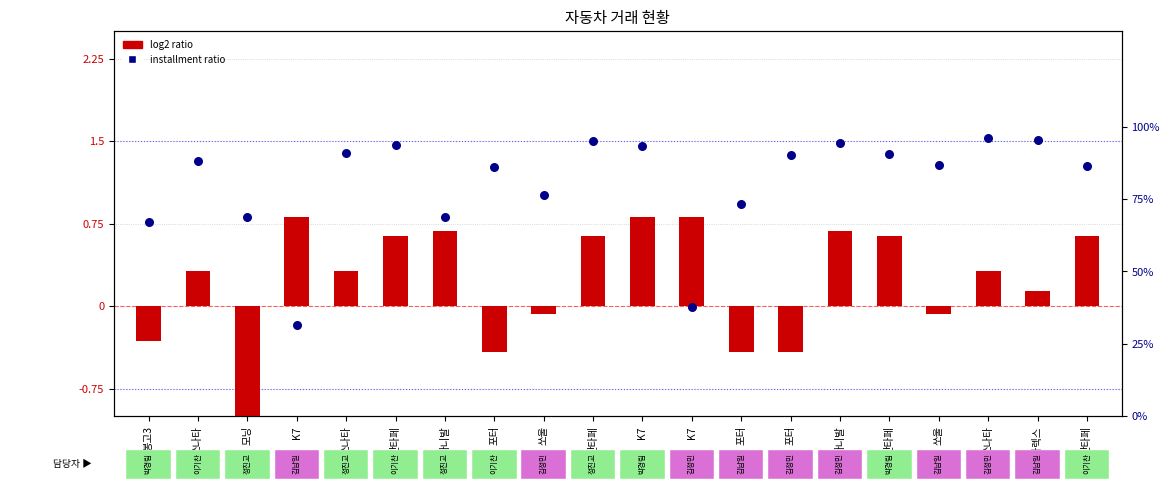

What is the total value across all series at 모닝?

67.7